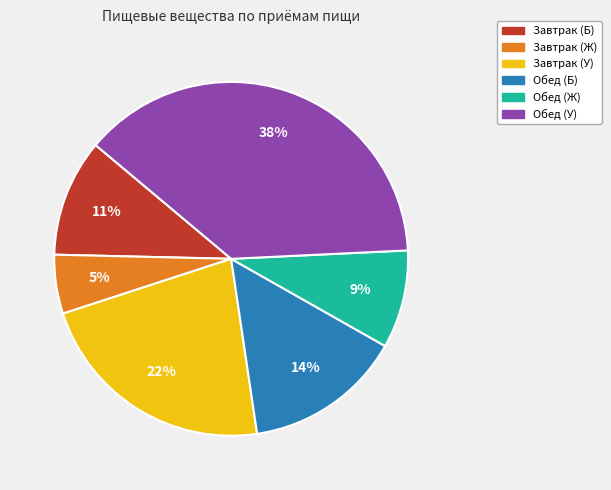

What percentage is the Завтрак (Б) slice, to the nearest percent?

11%